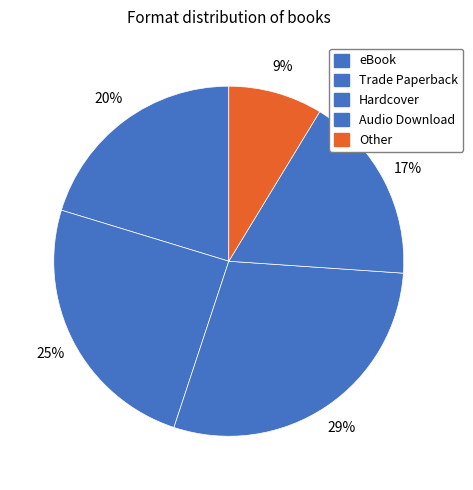

How many segments does this pie chart have?

5